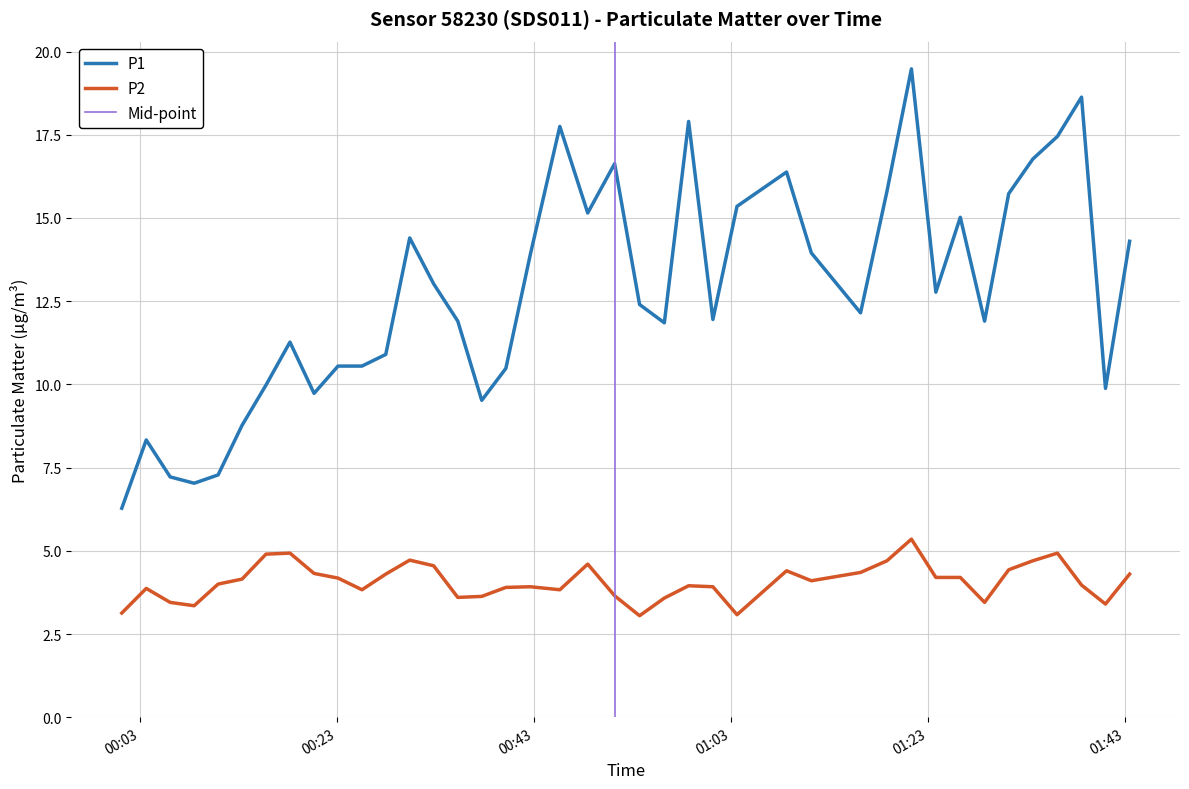

Which series changed the most between 2022-08-23T00:48:27 and 2022-08-23T01:03:37?

P2